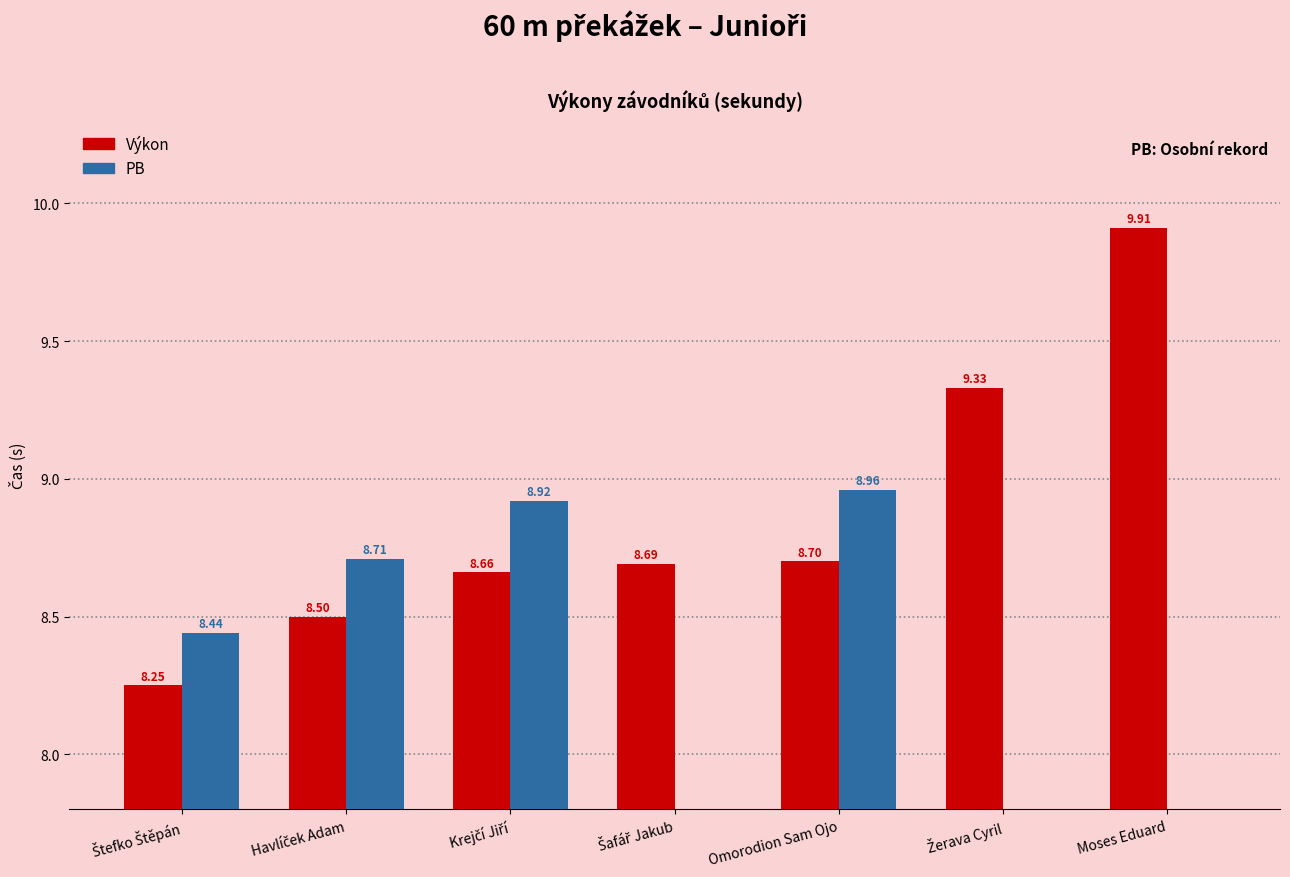

What is the label of the 6th bar from the left?

Žerava Cyril